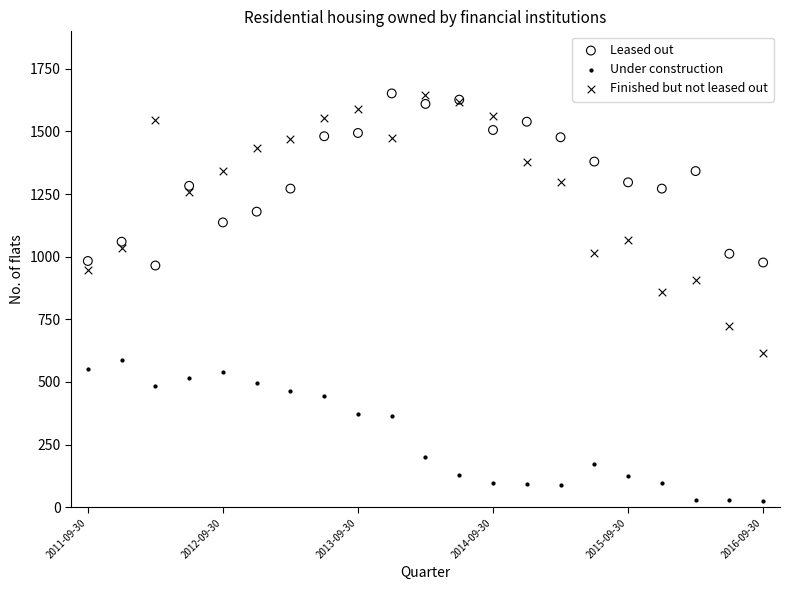

Which series contains the lowest Y value?

Under construction